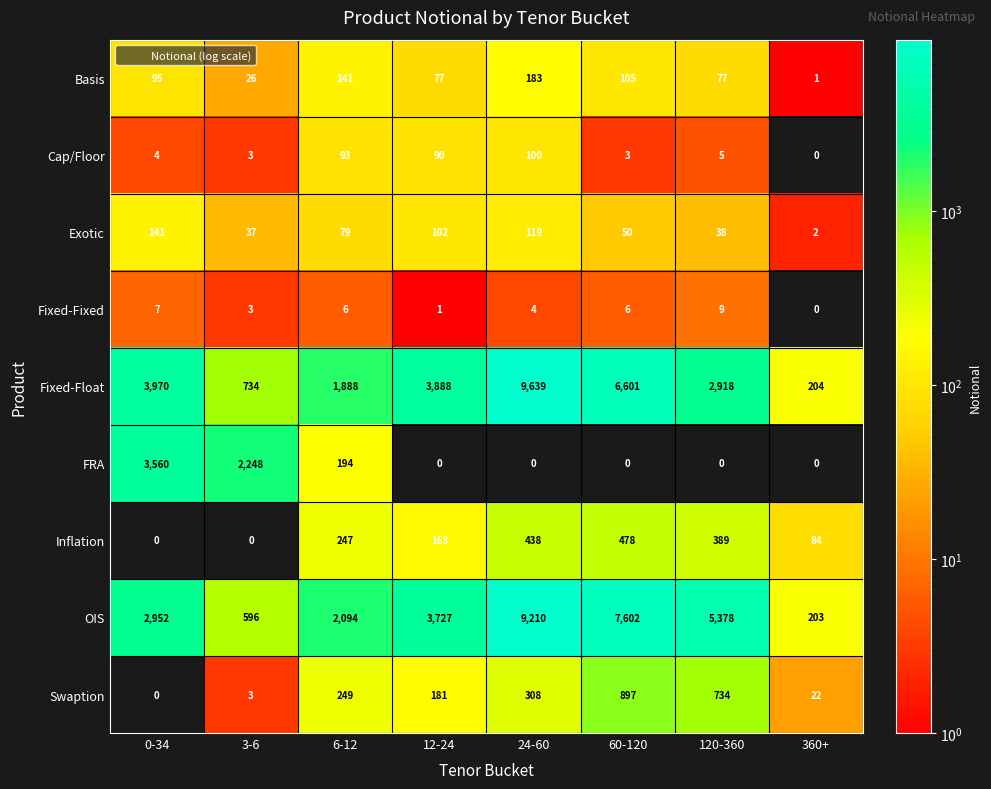

What is the sum of the Basis values at 0-34 and 120-360?

172